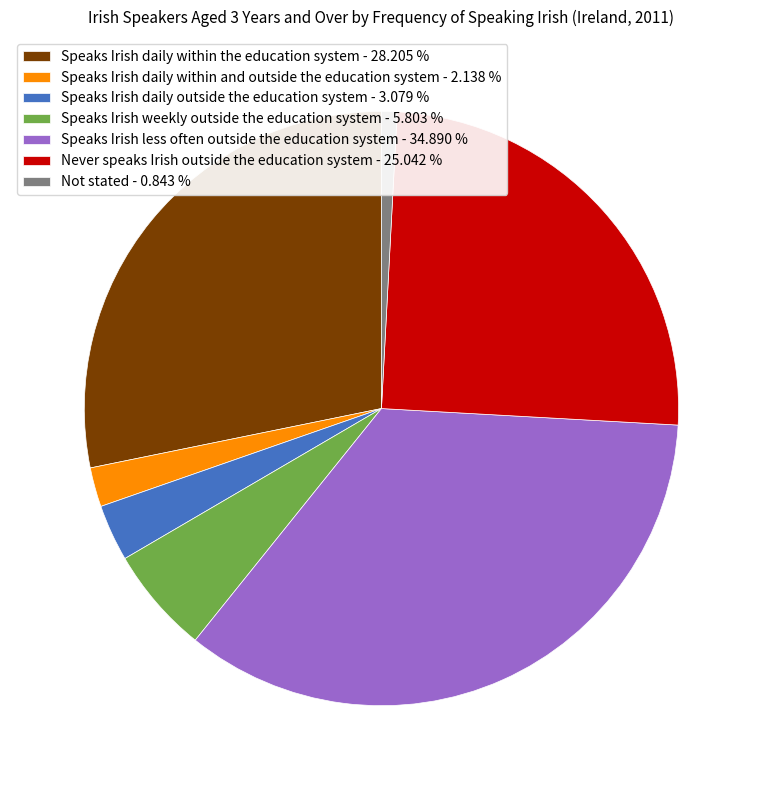

Is the sum of Never speaks Irish outside the education system and Speaks Irish less often outside the education system greater than half?

Yes